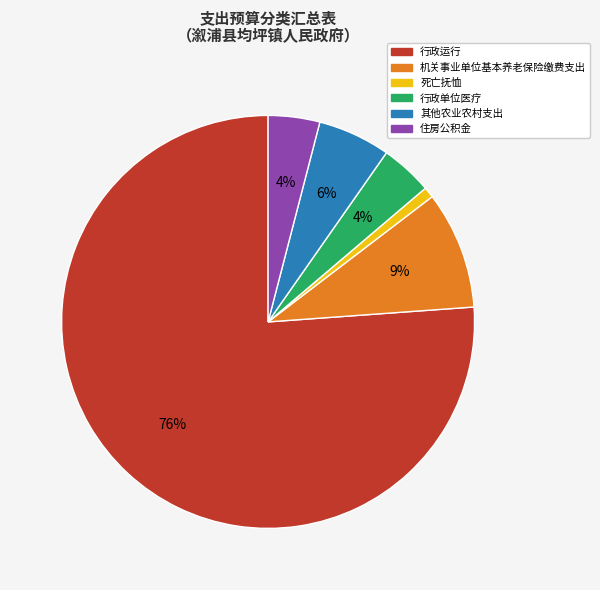

Which category has the biggest portion of the pie?

行政运行